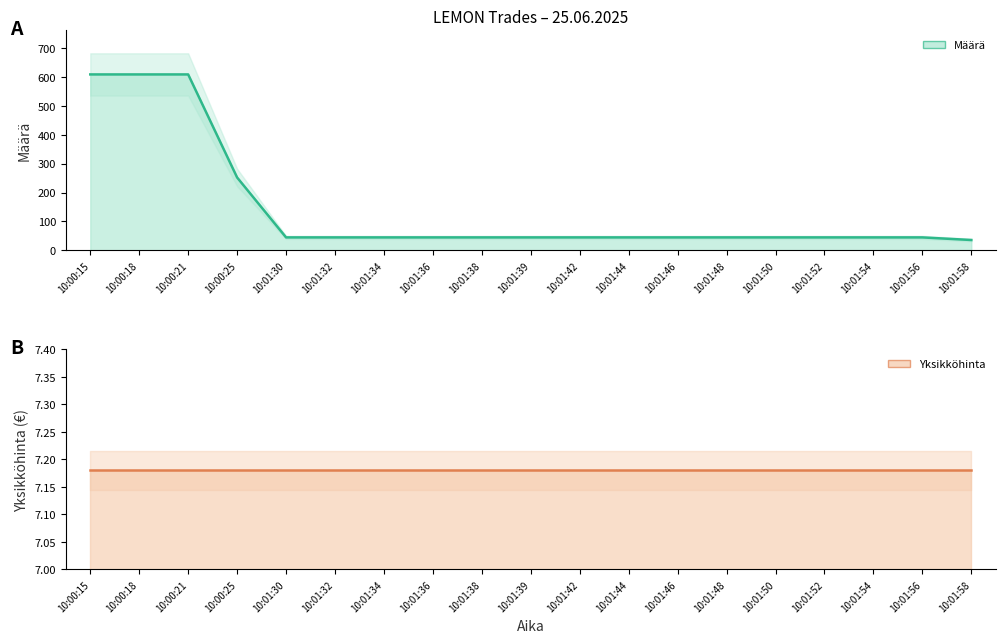

The Yksikköhinta series shows 7.2 at 10:01:44. True or false?

True